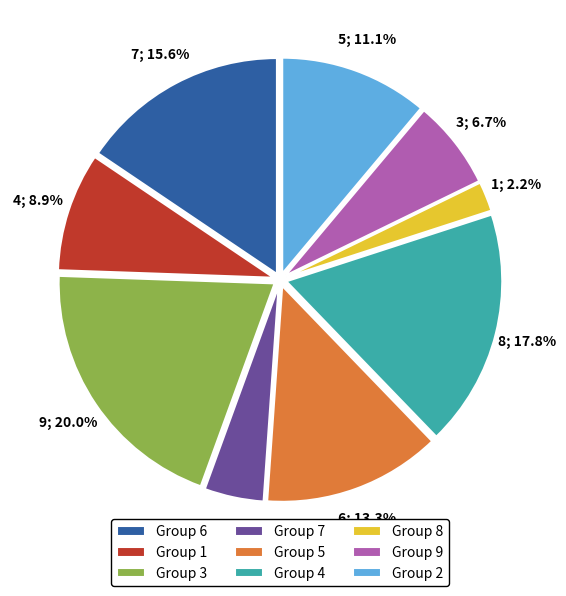

Rank the categories by value from lowest to highest.

Group 8, Group 7, Group 9, Group 1, Group 2, Group 5, Group 6, Group 4, Group 3